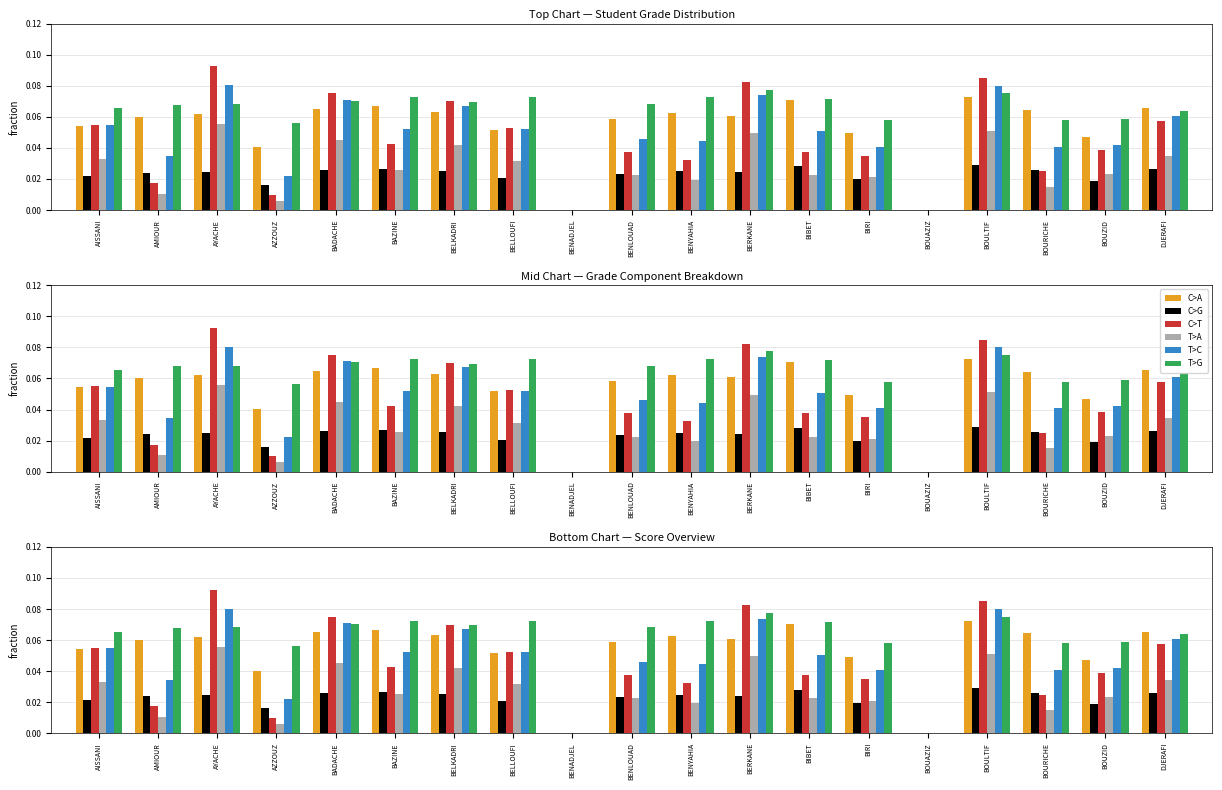

Which label corresponds to the smallest value in the chart?

BENADJEL